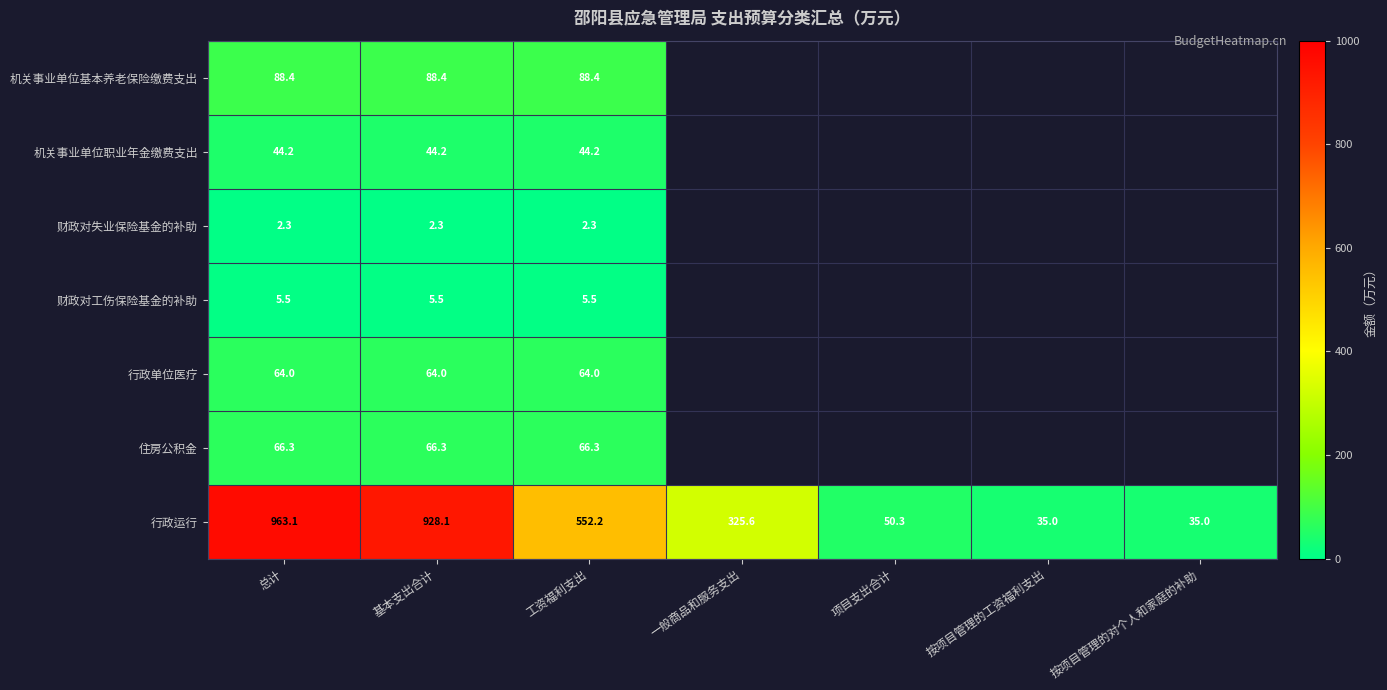

Rank the series at 工资福利支出 from highest to lowest value.

行政运行, 机关事业单位基本养老保险缴费支出, 住房公积金, 行政单位医疗, 机关事业单位职业年金缴费支出, 财政对工伤保险基金的补助, 财政对失业保险基金的补助